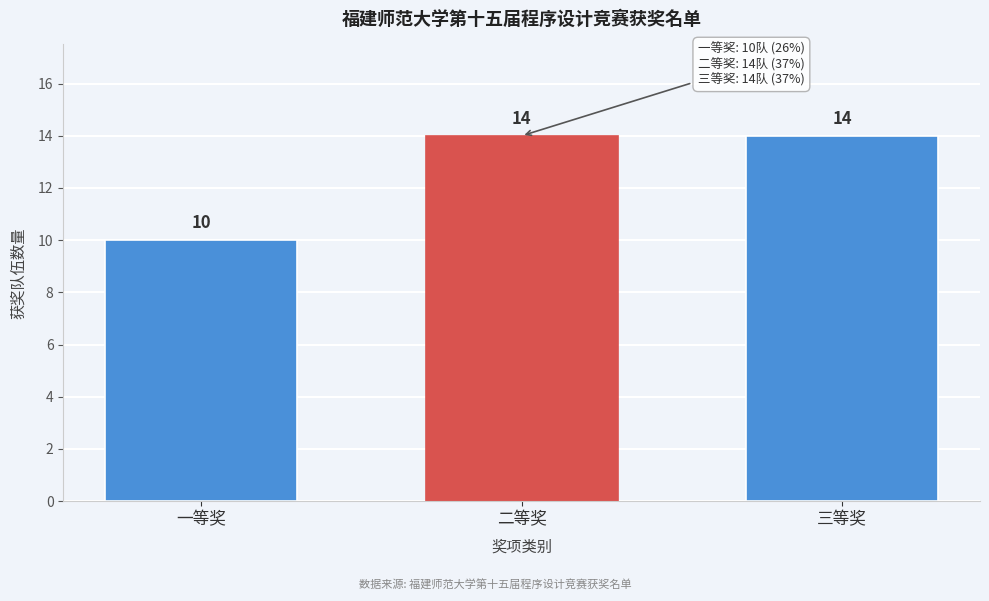

Reading right to left, what are all the values shown in this chart?

三等奖=14	二等奖=14	一等奖=10